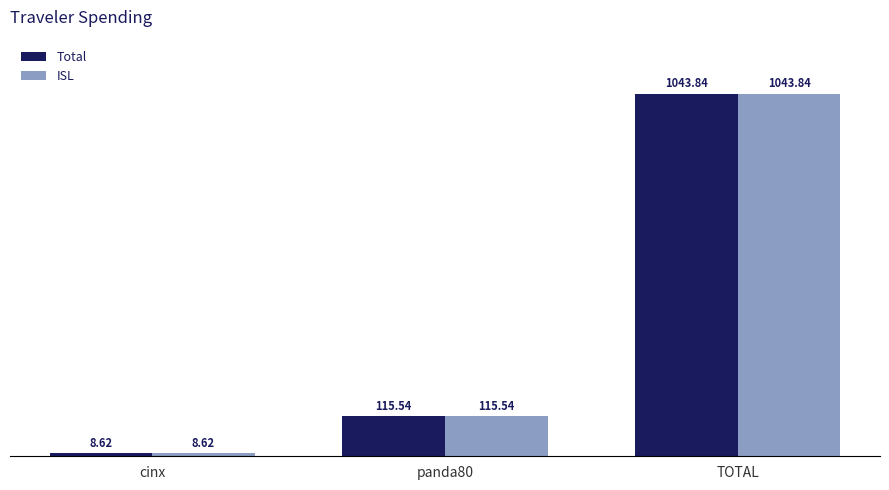

What is the total value across all series at TOTAL?

2087.7